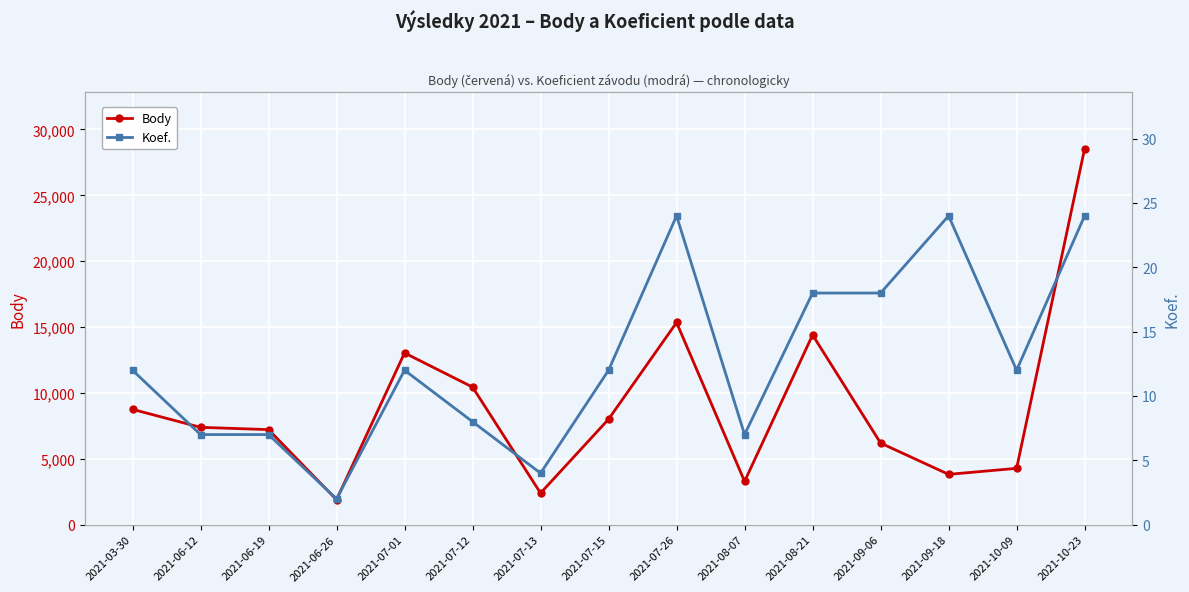

What is the maximum value shown in the chart?

28539